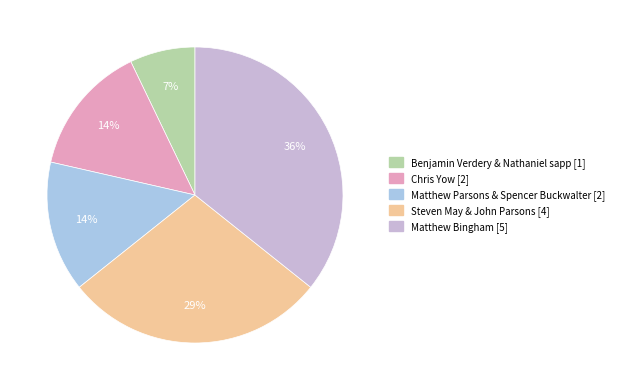

Which has a higher value, Matthew Parsons & Spencer Buckwalter or Steven May & John Parsons?

Steven May & John Parsons